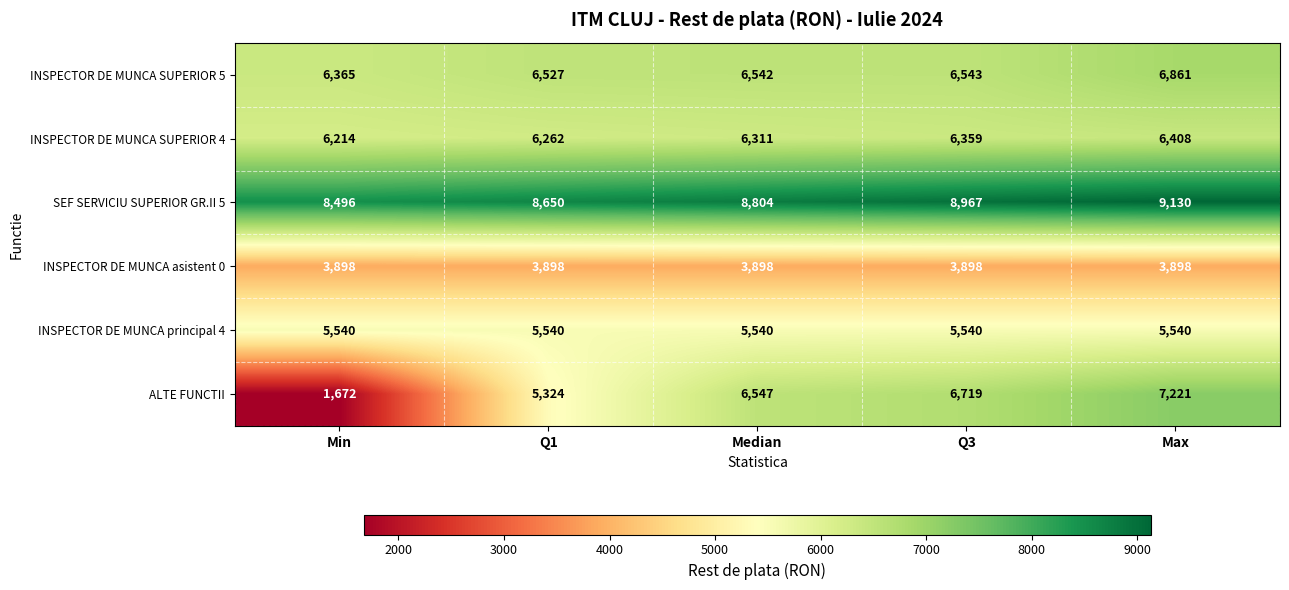

What is the highest value of the INSPECTOR DE MUNCA SUPERIOR 4 series?

6408